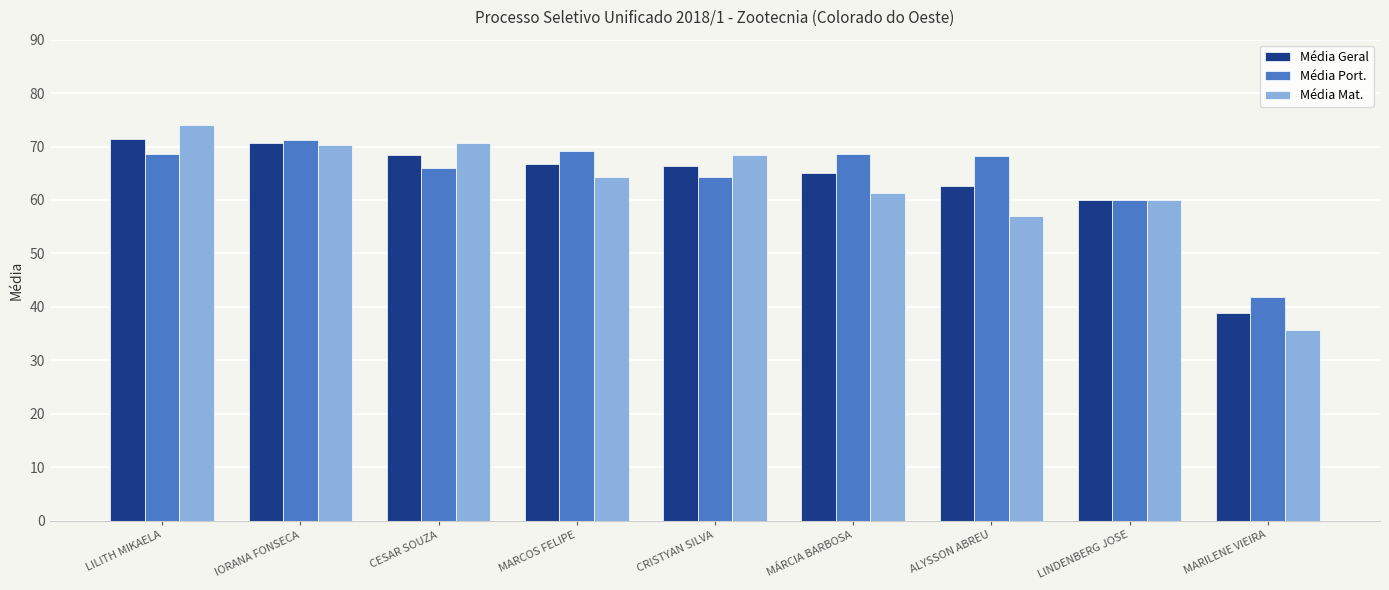

What position from the left is CESAR SOUZA?

3